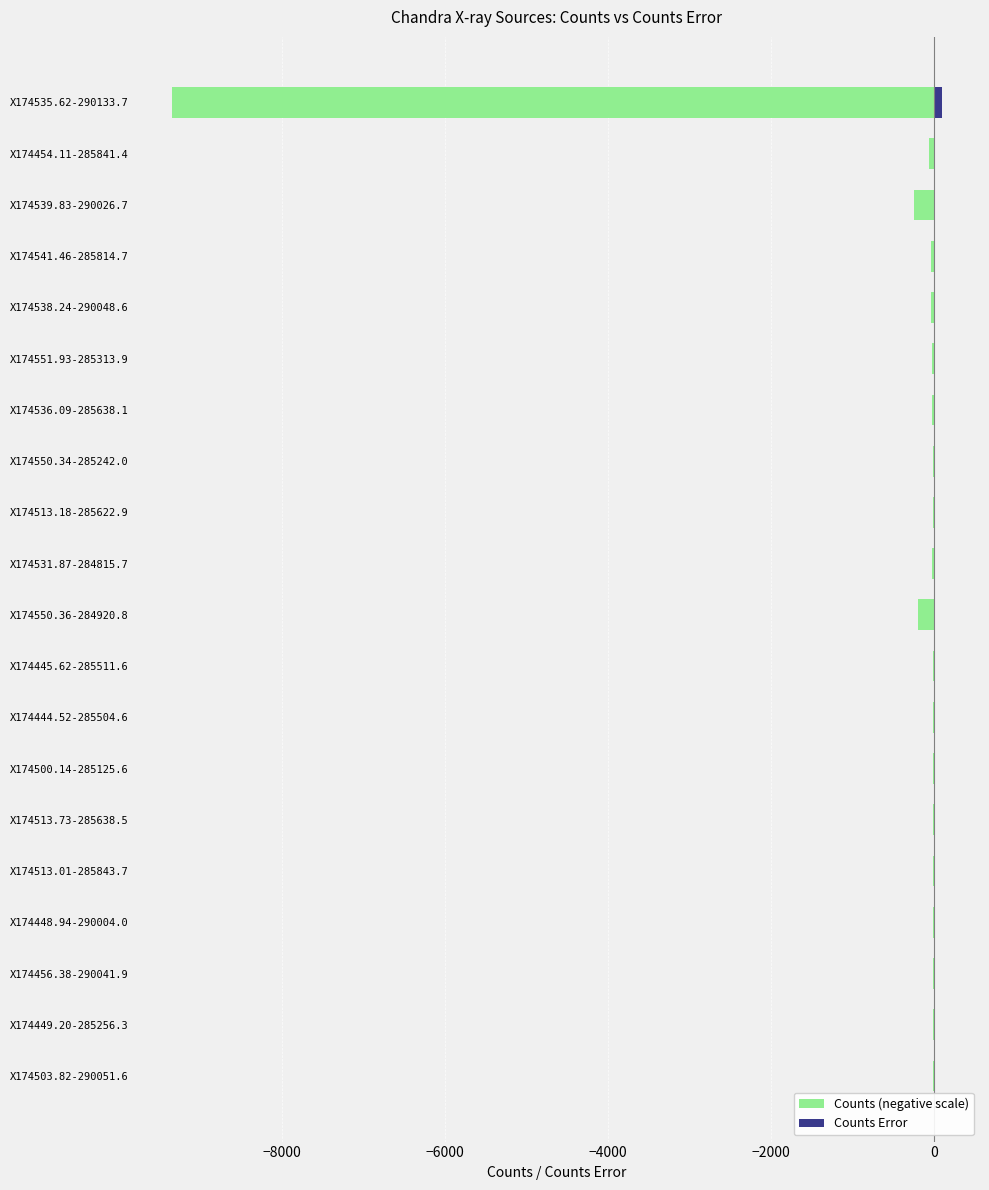

True or false: Counts (neg) has a value of -5.6 at X174448.94-290004.0.

True